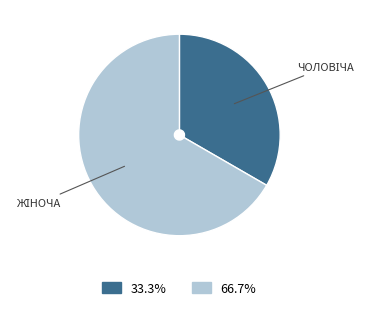

Is there a majority slice in this chart?

Yes